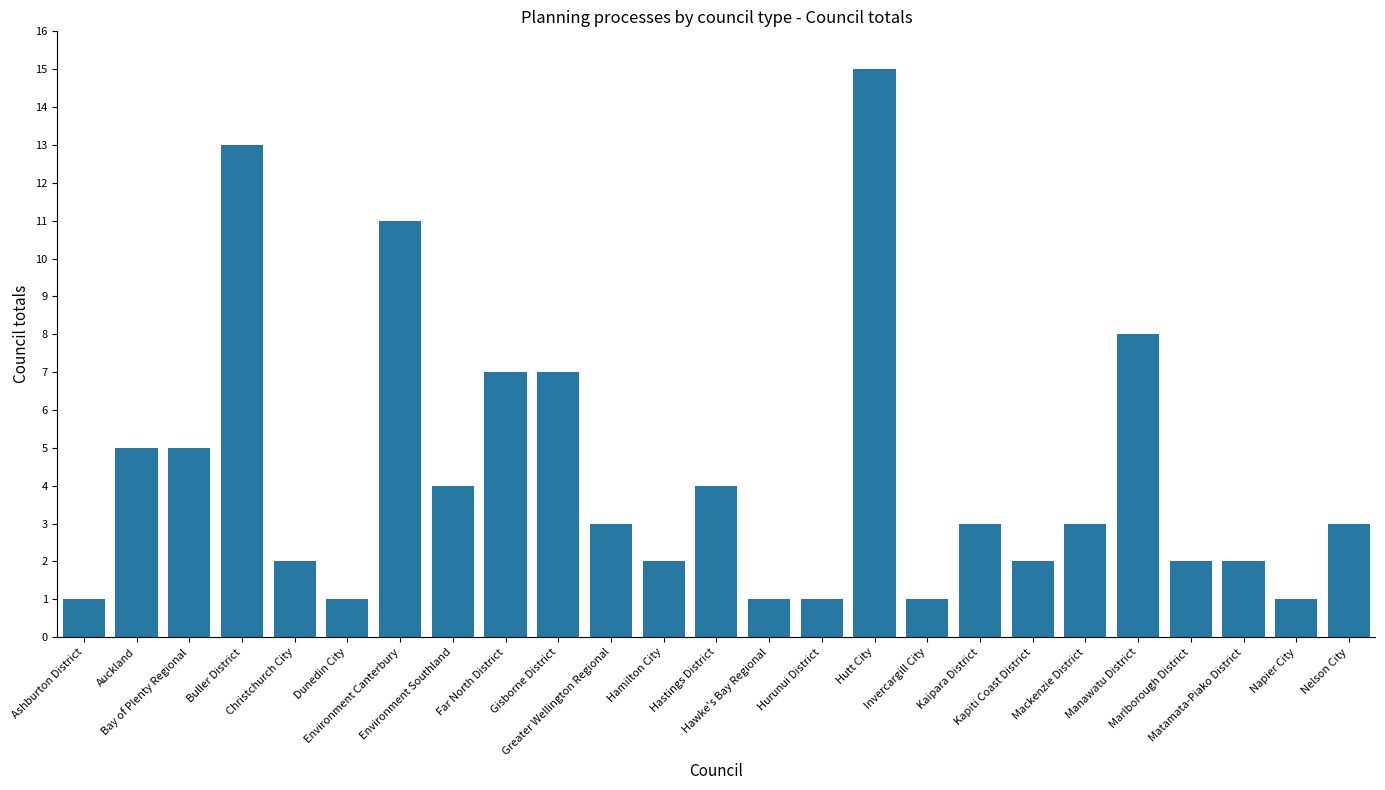

What is the difference between the maximum and minimum values?

14